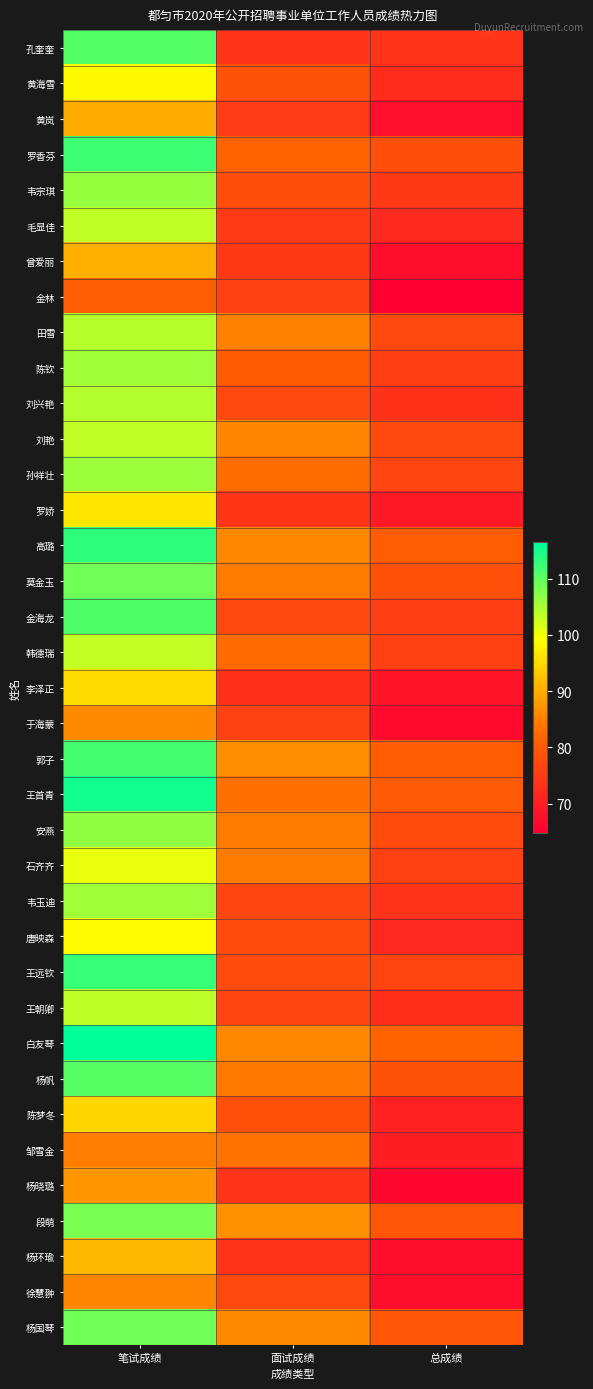

What is the difference between the highest and lowest values at 总成绩?

17.0